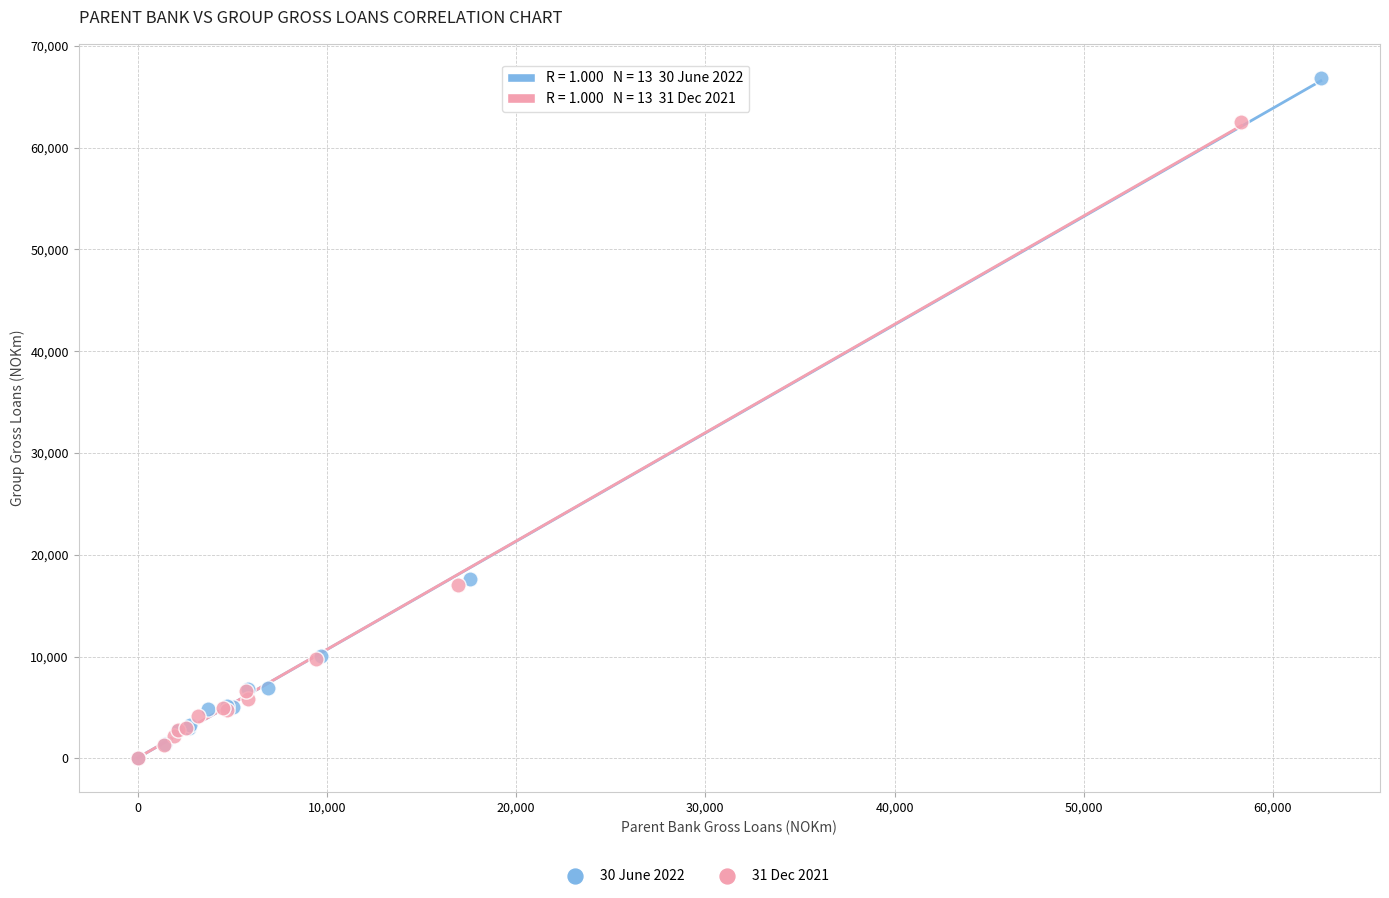

Which series has the largest Y range (max minus min)?

30 June 2022